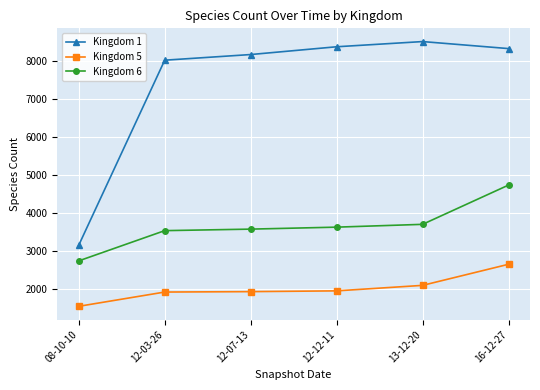

Rank the series by their average value, from highest to lowest.

Kingdom 1, Kingdom 6, Kingdom 5